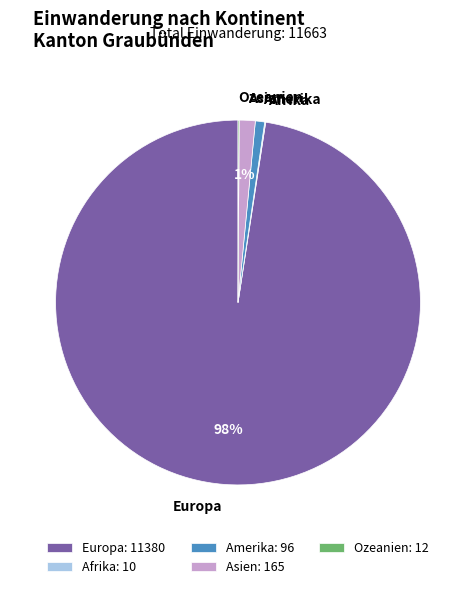

What percentage is the Europa slice, to the nearest percent?

98%